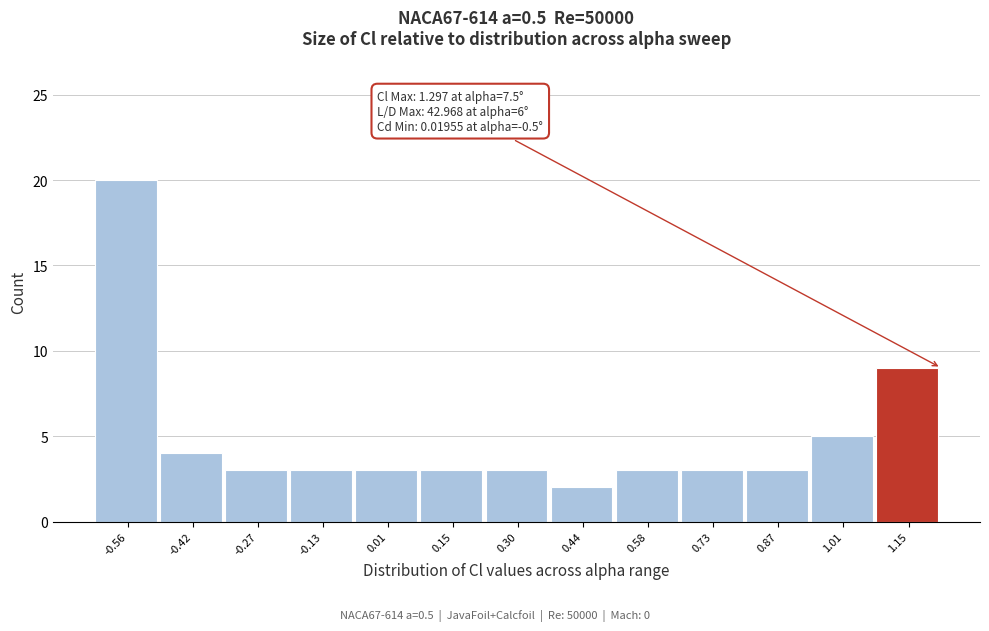

Reading left to right, what are all the values shown in this chart?

20	4	3	3	3	3	3	2	3	3	3	5	9